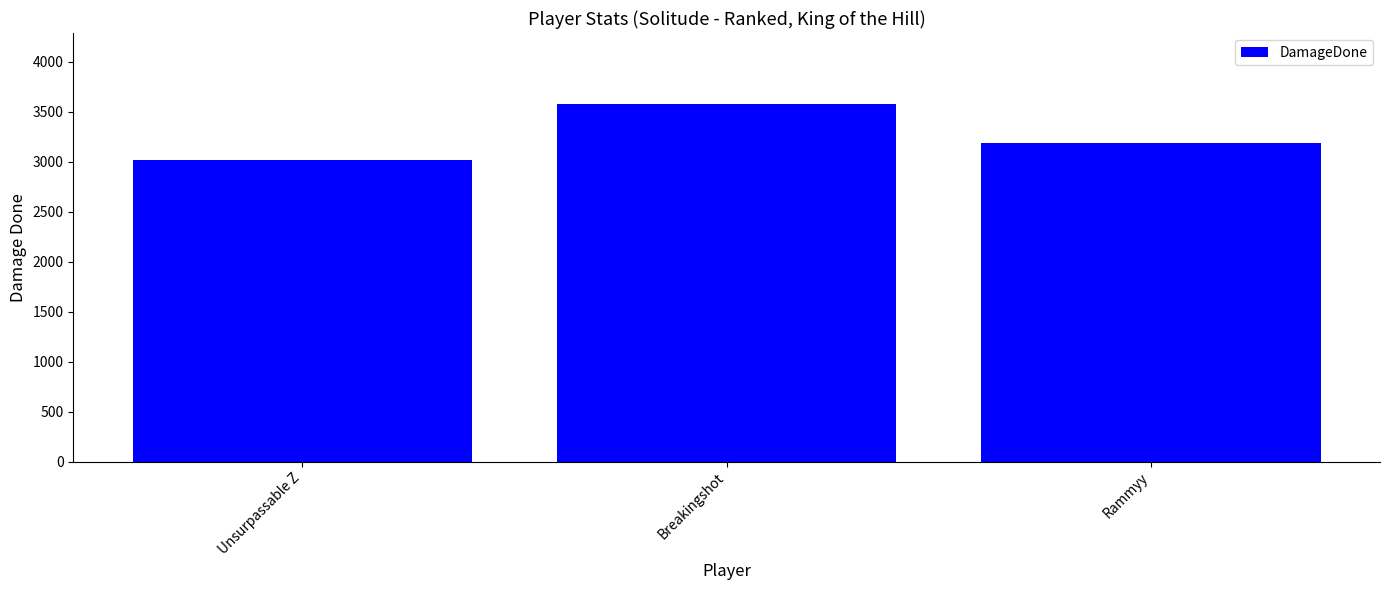

What is the greatest value displayed?

3575